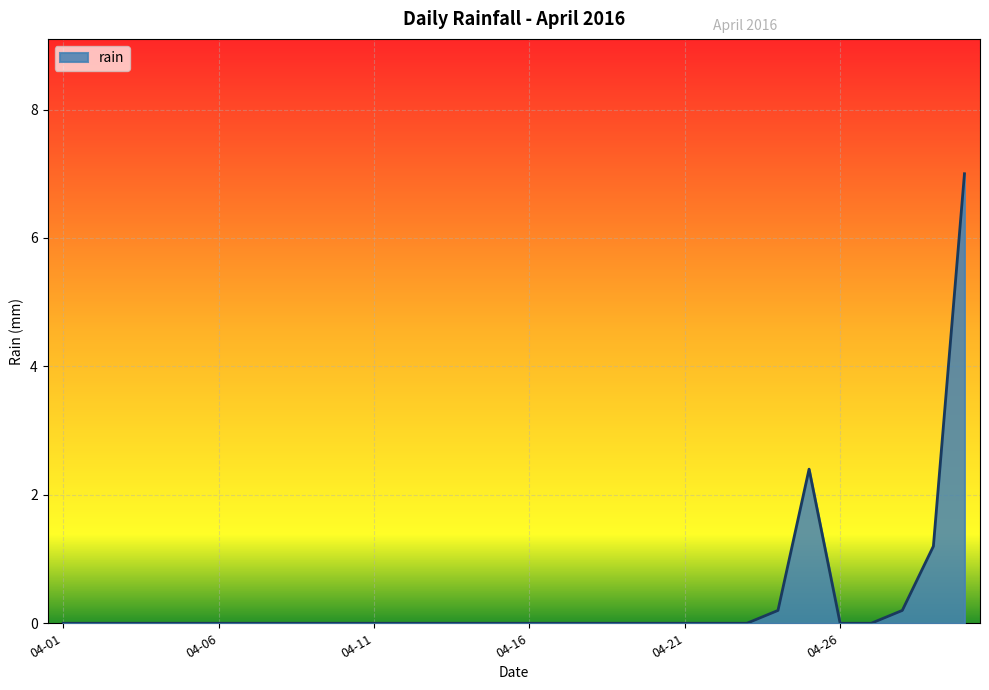

What is the maximum value shown in the chart?

7.0